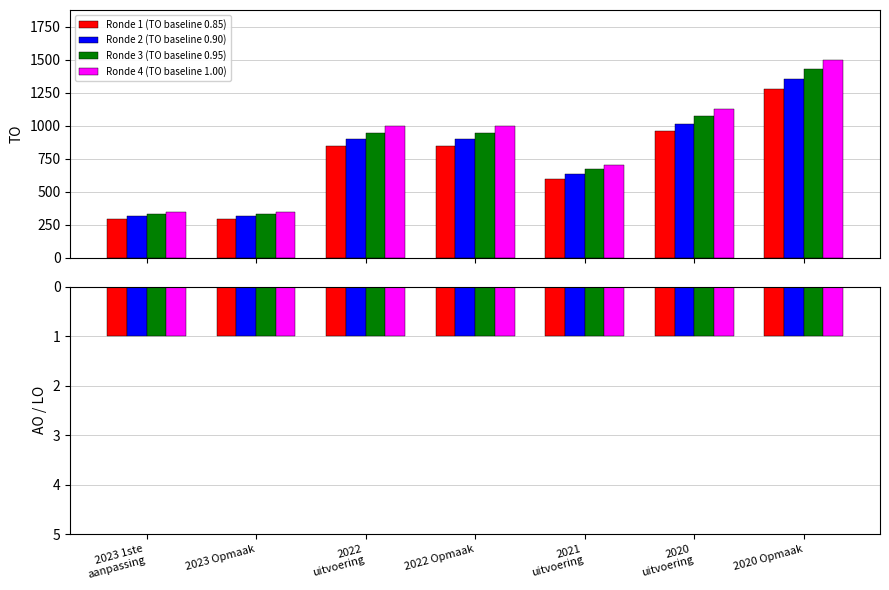

What position from the right is 2020 uitvoering?

2